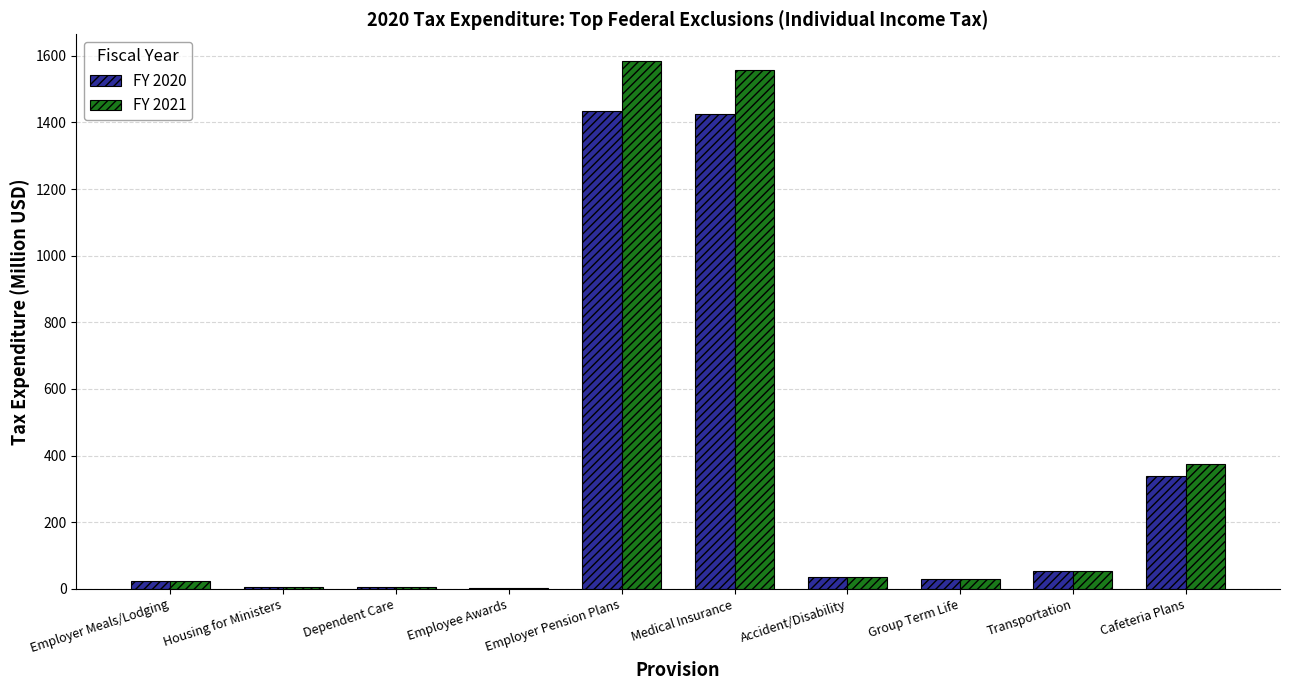

How many categories are shown in the chart?

10